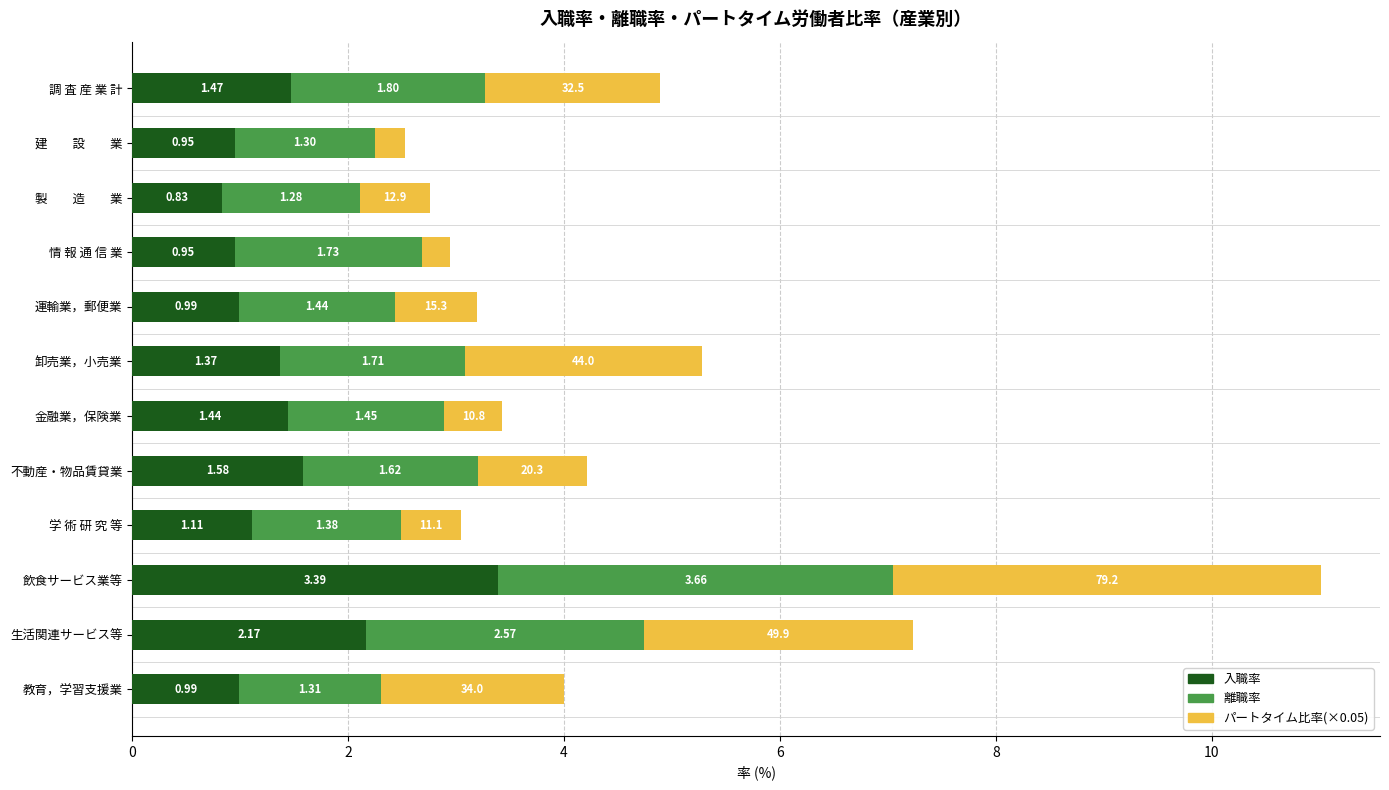

What is the total value across all series at 製　　造　　業?

2.8